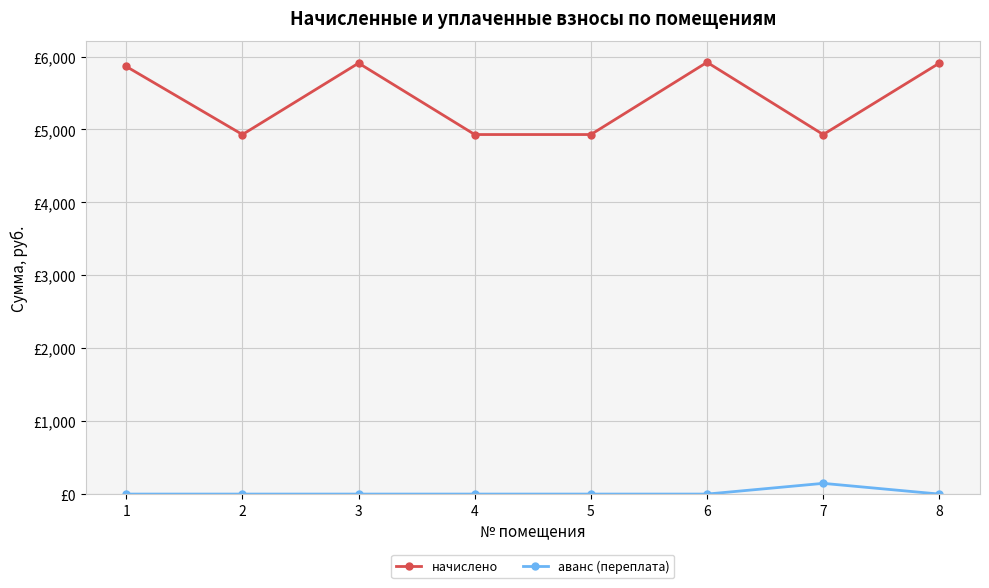

Reading left to right, what are all the values shown in this chart?

начислено: 1=5863.7	2=4930.6	3=5909.8	4=4930.6	5=4930.6	6=5921.3	7=4930.6	8=5909.8
аванс (переплата): 1=0.0	2=0.0	3=0.0	4=0.0	5=0.0	6=0.0	7=147.1	8=0.0